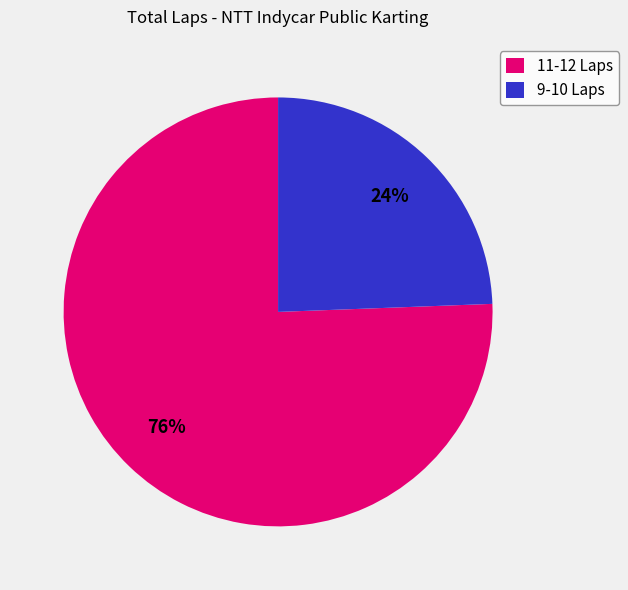

Between 11-12 Laps and 9-10 Laps, which is larger?

11-12 Laps